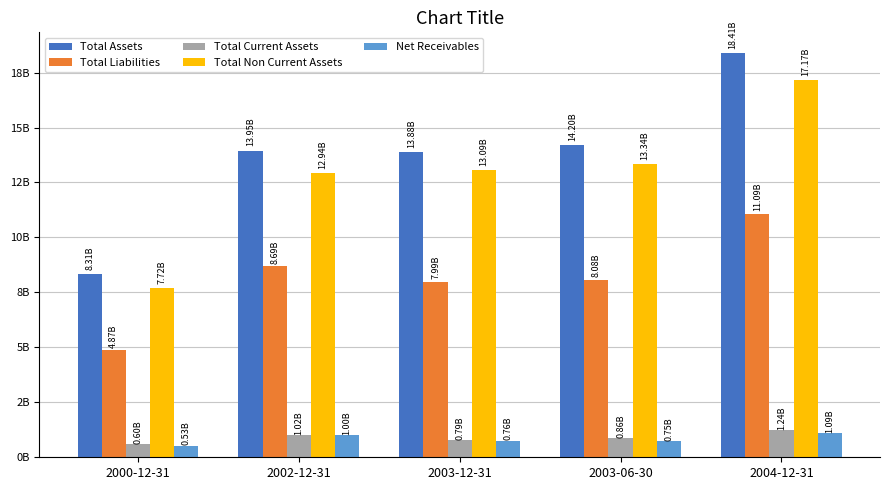

Are the bars horizontal?

No